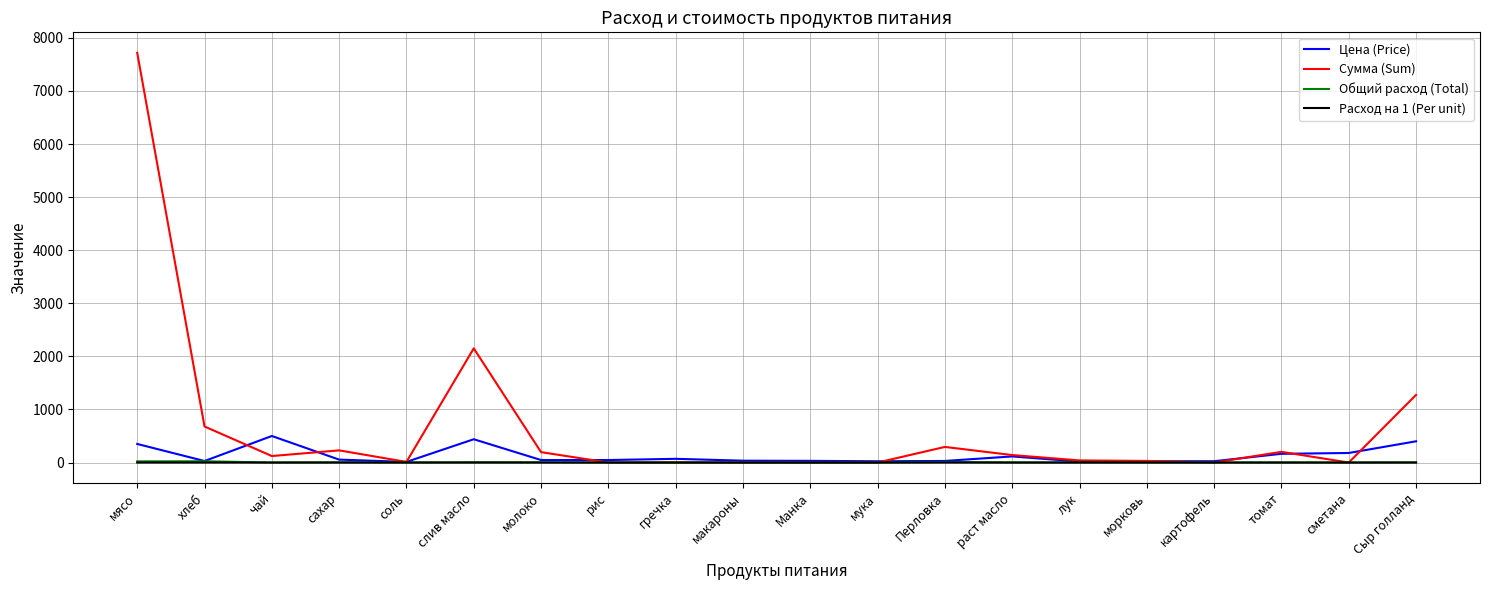

At which category does Сумма (Sum) reach its first local peak?

сахар